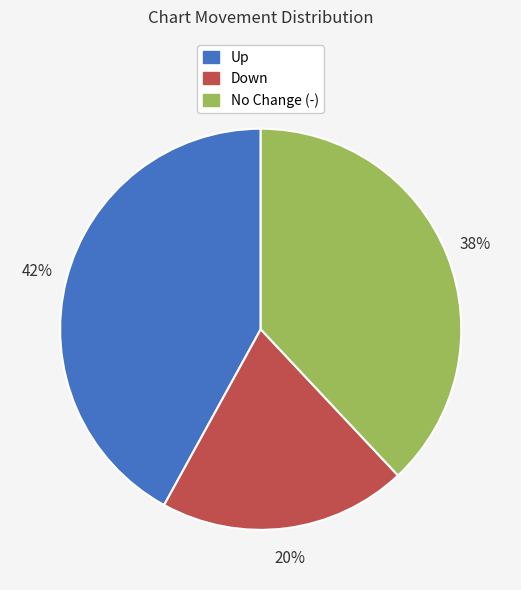

To the nearest percent, what is the average slice percentage?

33%